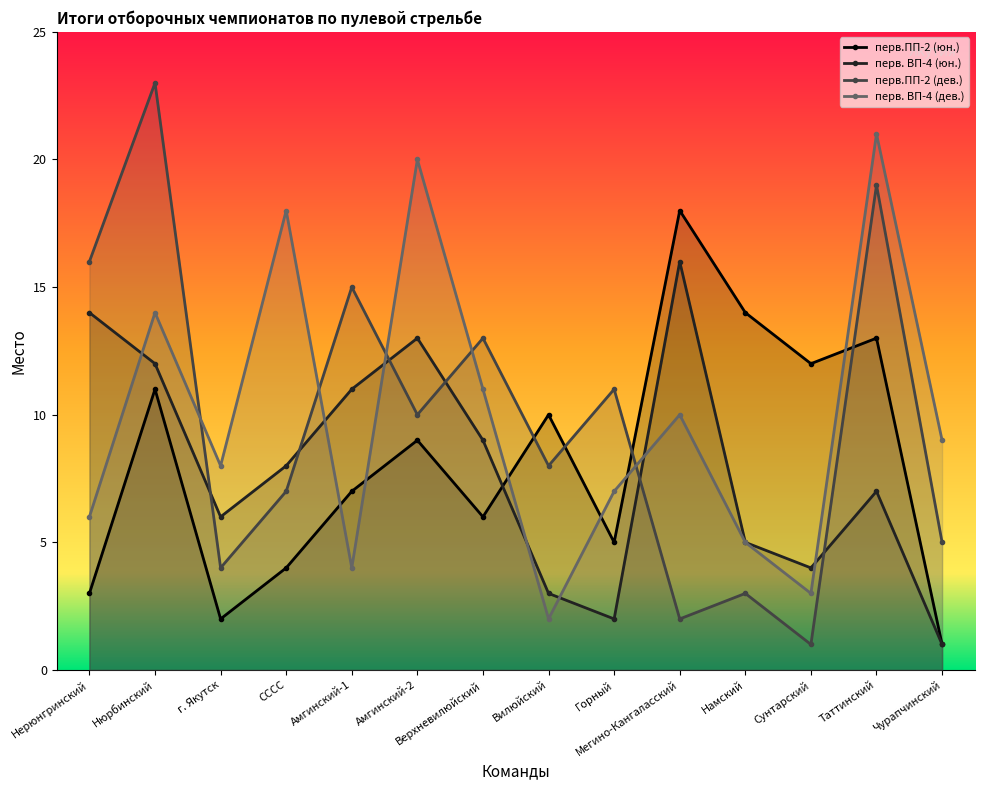

At which label does перв.ПП-2 (дев.) reach its peak?

Нюрбинский